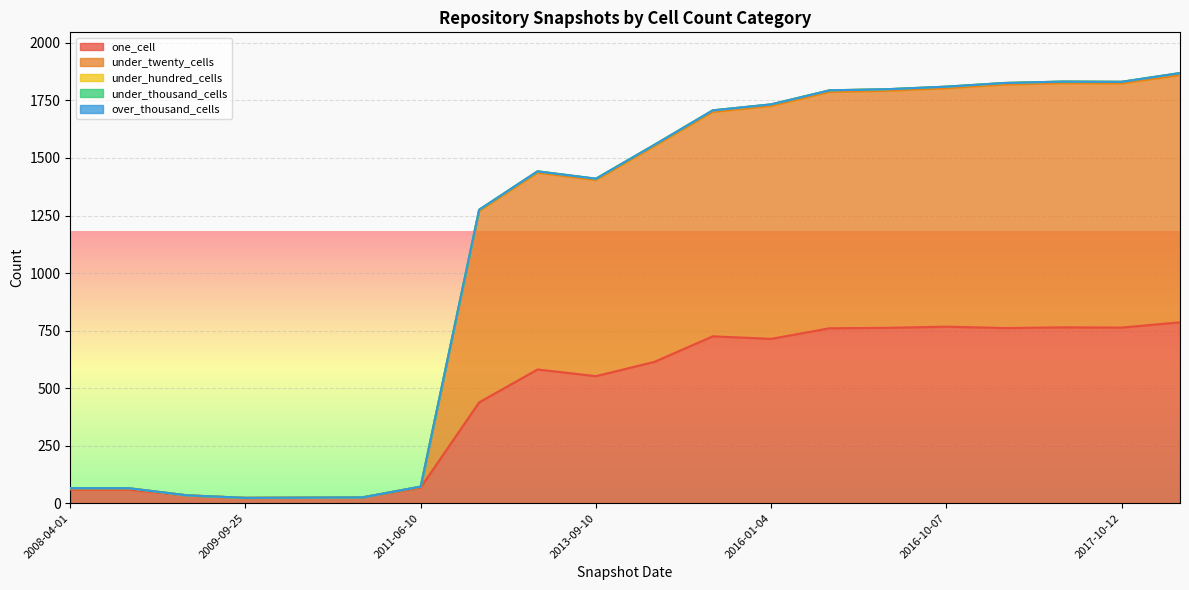

What are all the series names shown in the legend?

one_cell, under_twenty_cells, under_hundred_cells, under_thousand_cells, over_thousand_cells